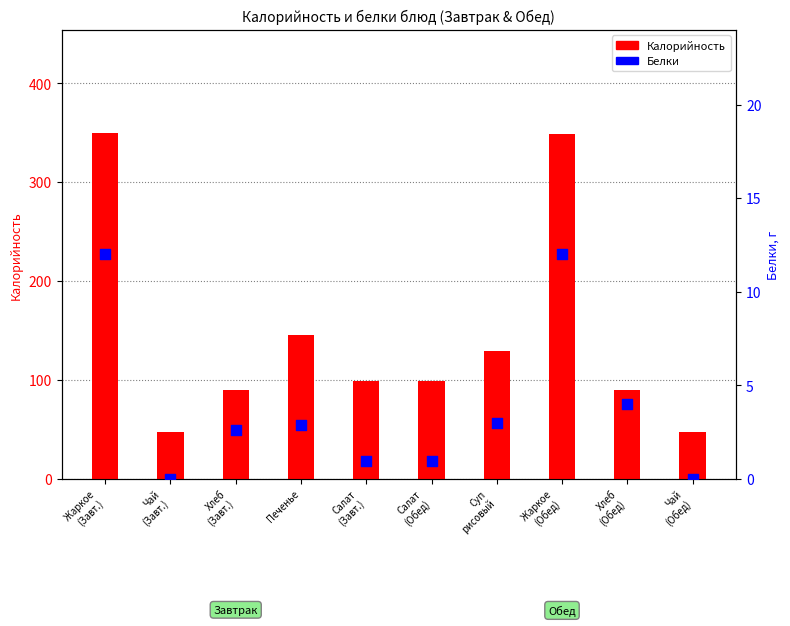

Which series reaches the minimum Y coordinate?

Белки